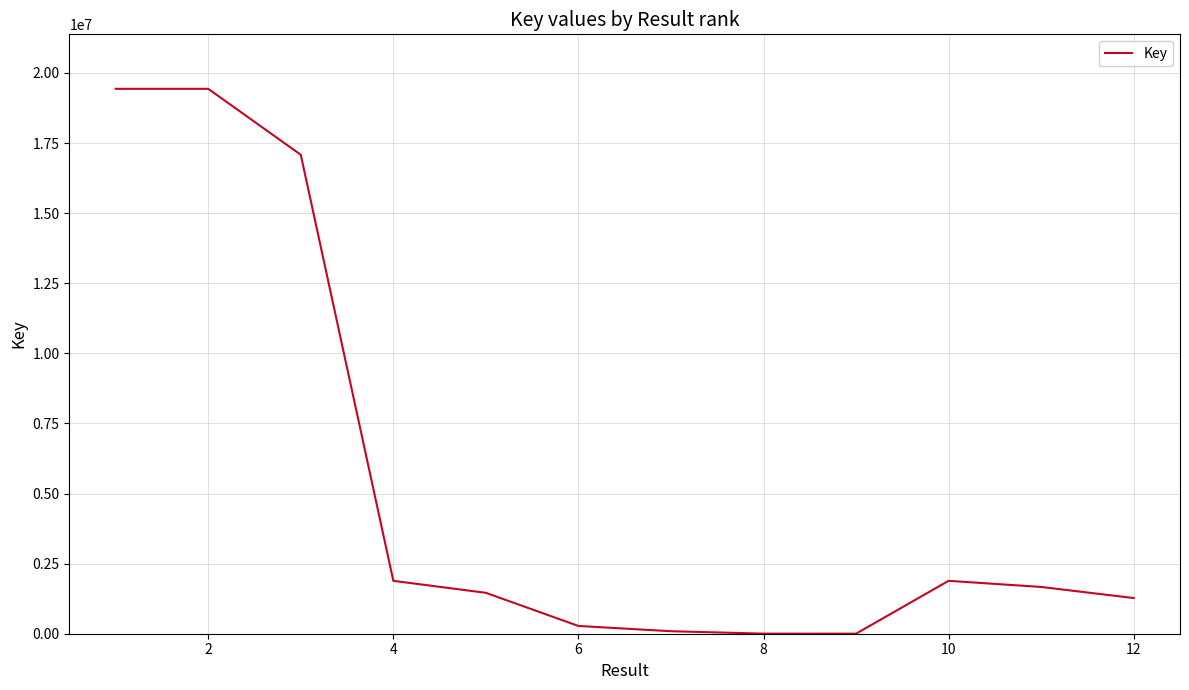

At which category does the chart reach its minimum across all series?

8